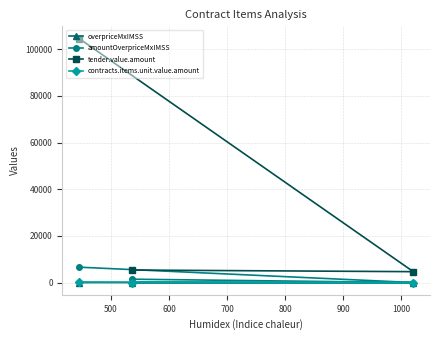

Which series has the largest range (max minus min)?

tender.value.amount